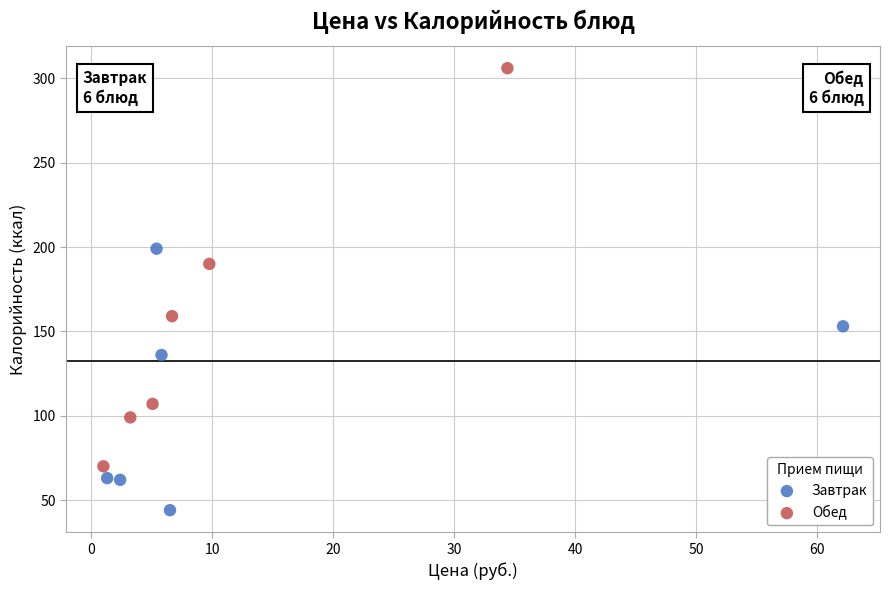

Which series contains the lowest Y value?

Завтрак